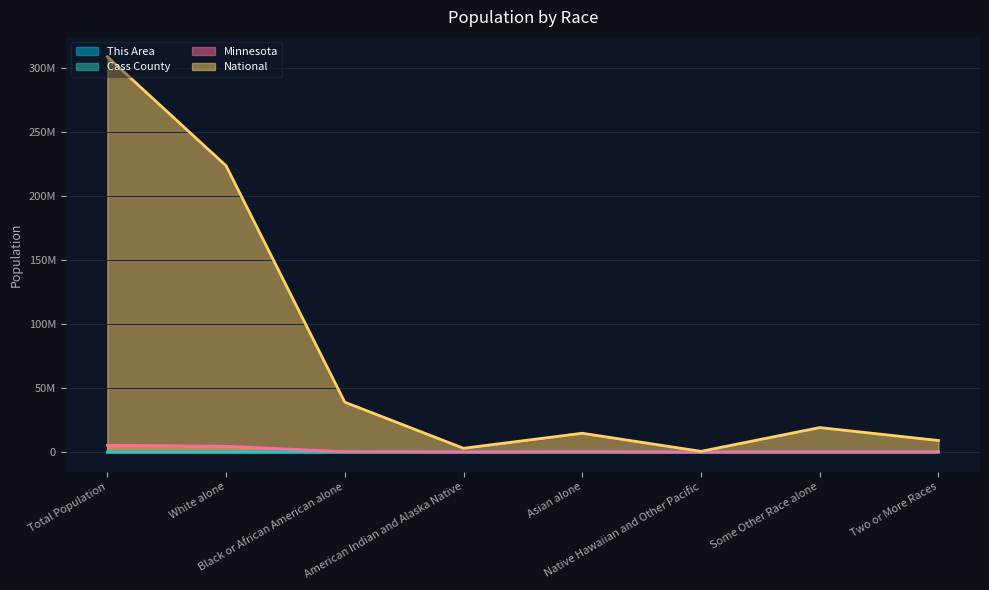

True or false: Minnesota and National intersect in this chart.

False